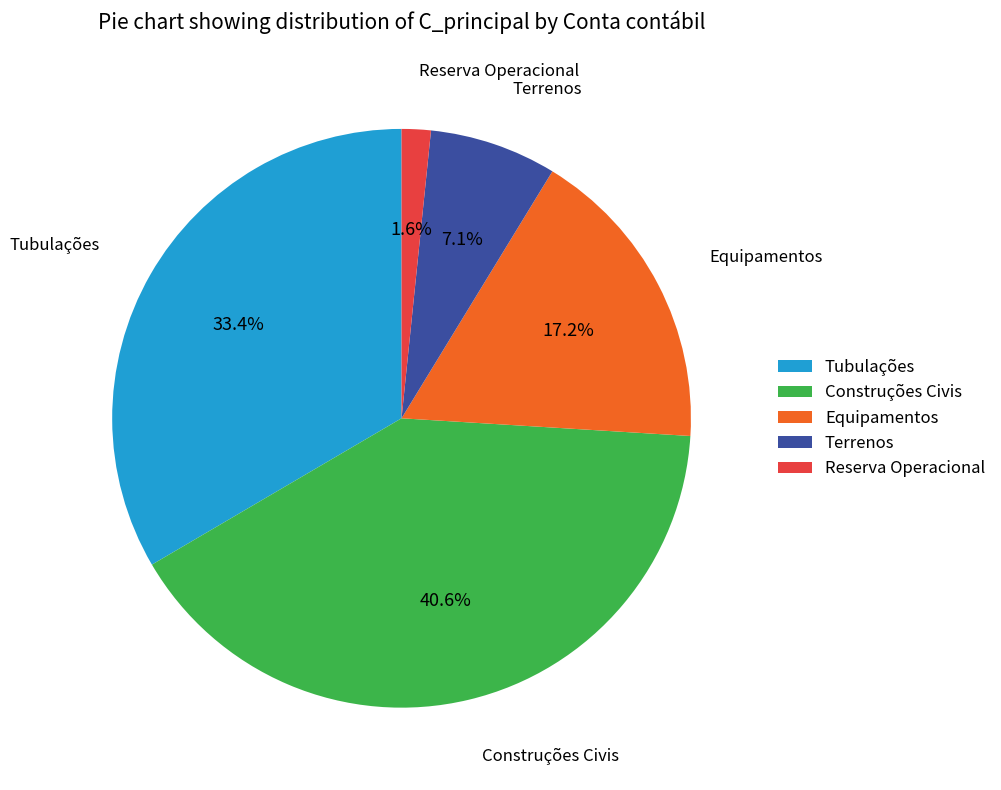

To the nearest percent, what is the average slice percentage?

20%